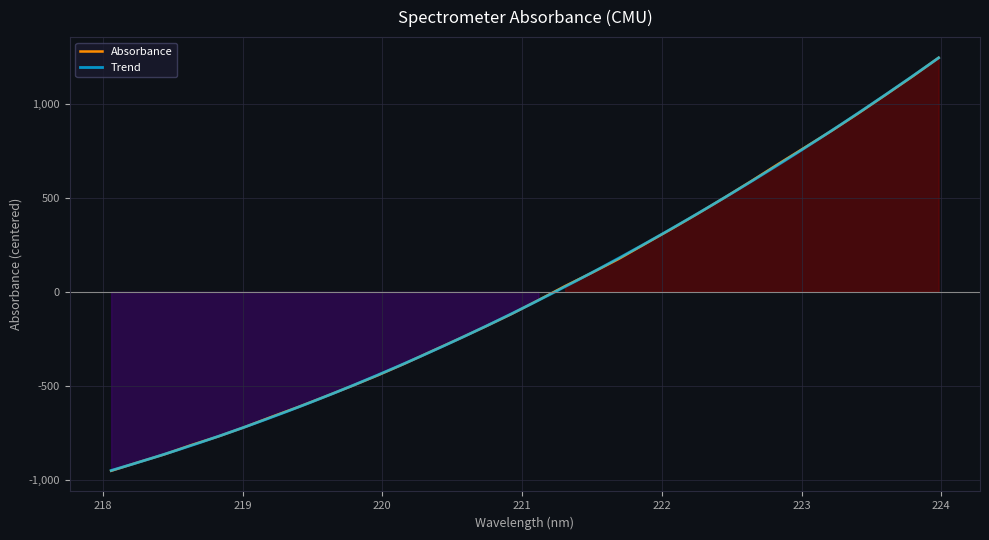

How many values are below zero?

17